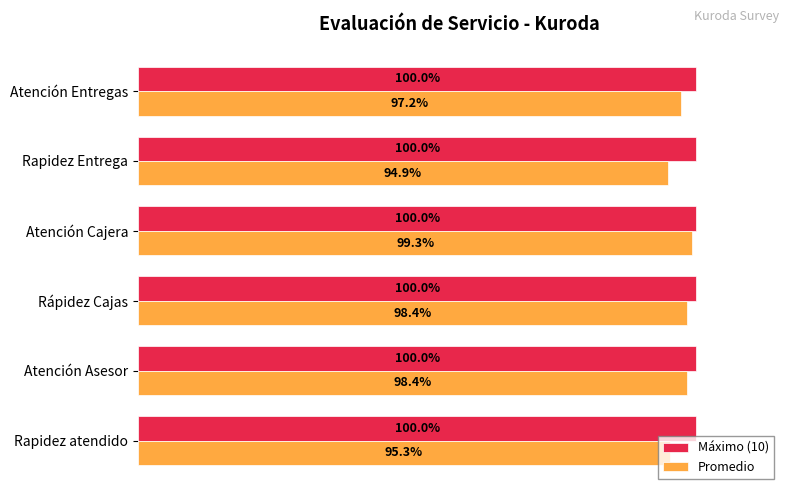

Which series changed the most between Rápidez Cajas and Rapidez Entrega?

Promedio